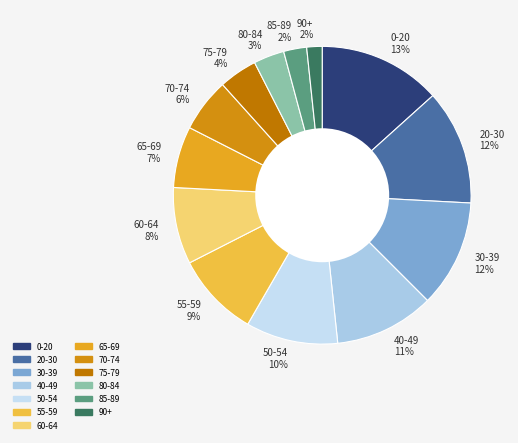

To the nearest percent, what is the average slice percentage?

8%